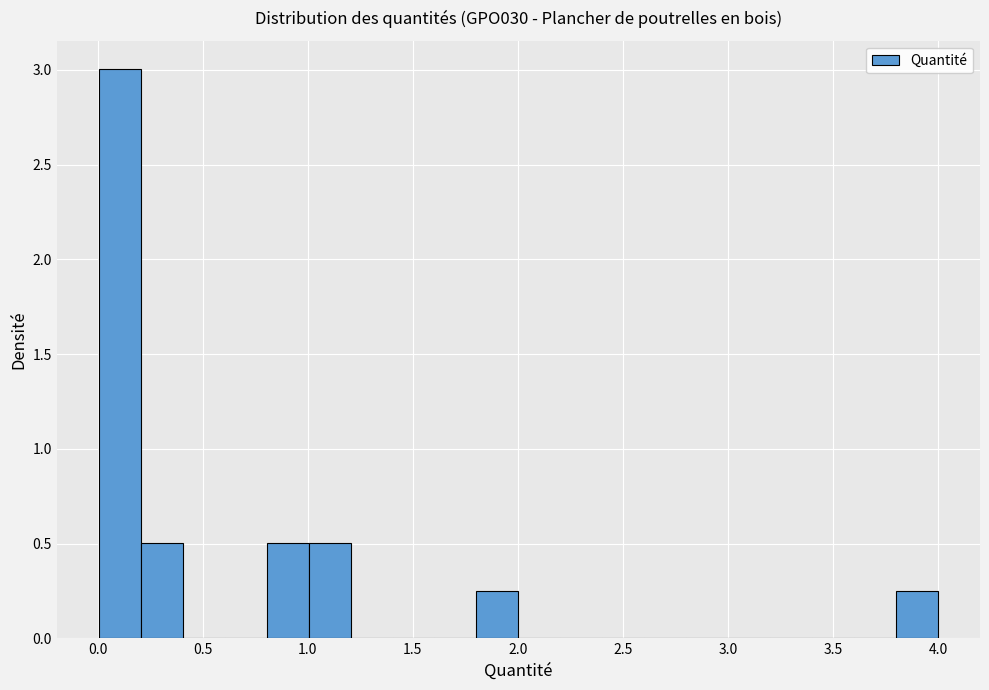

Read against the x-axis, roughly where is the centre of the tallest bar?

0.10